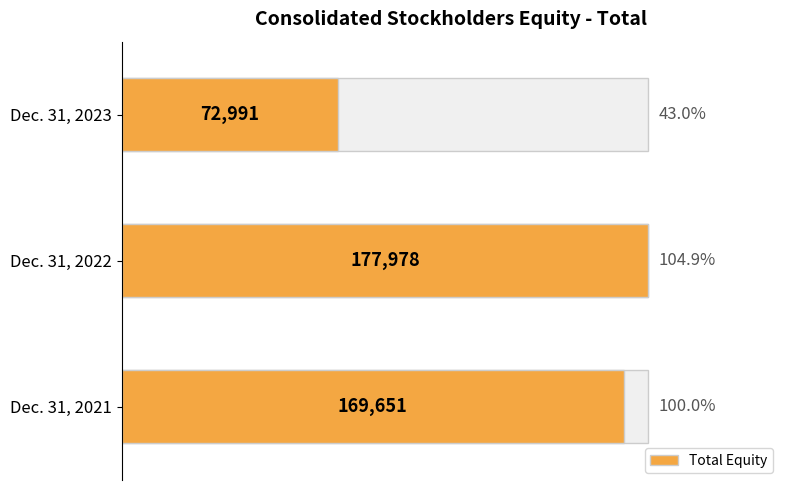

True or false: the data shows 169651 at Dec. 31, 2021.

True